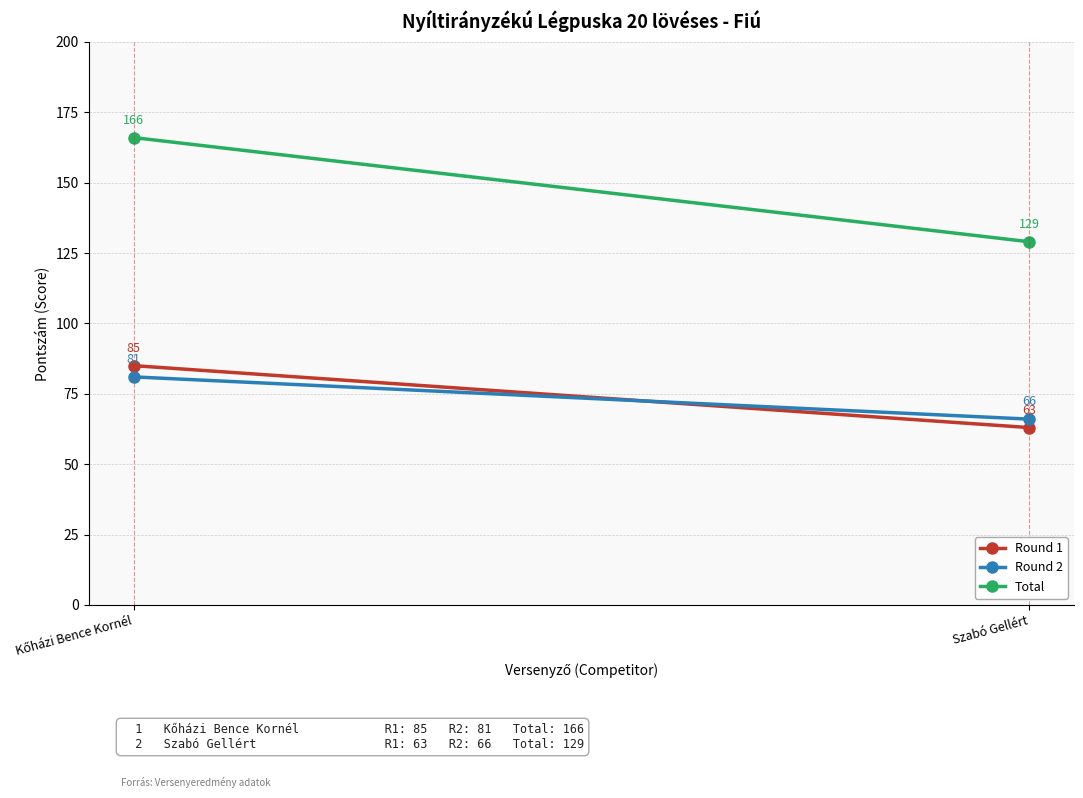

How many distinct data groups are displayed?

3